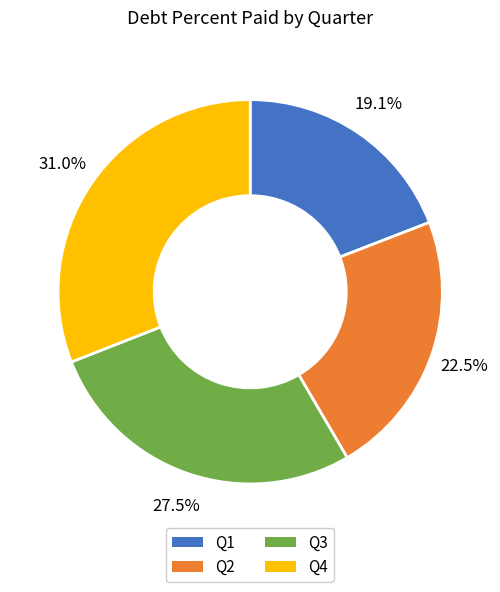

Which category has the biggest portion of the pie?

Q4